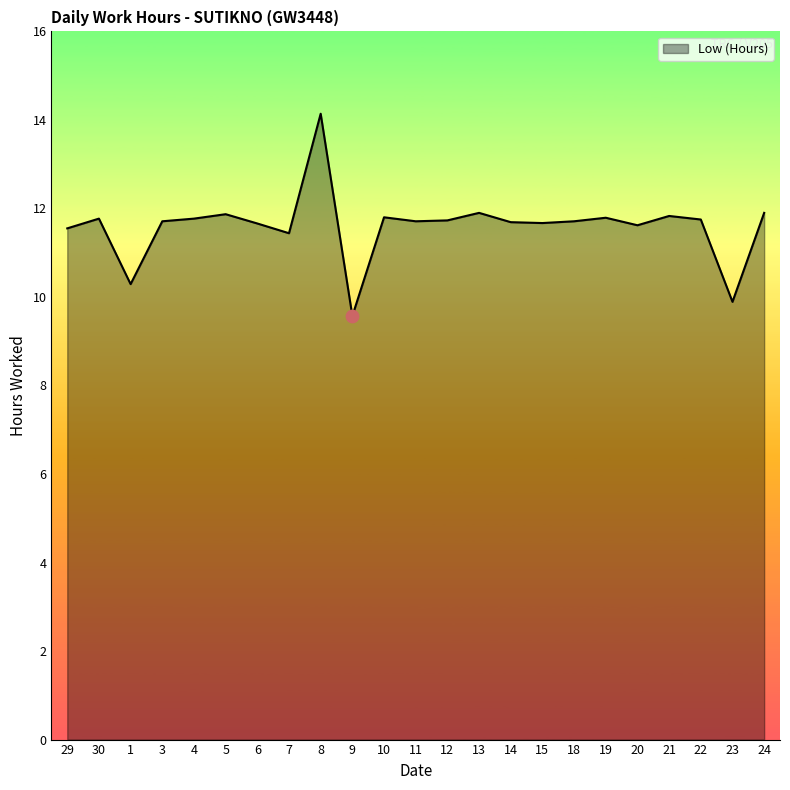

What is the change in value from 29 to 30?

+0.2